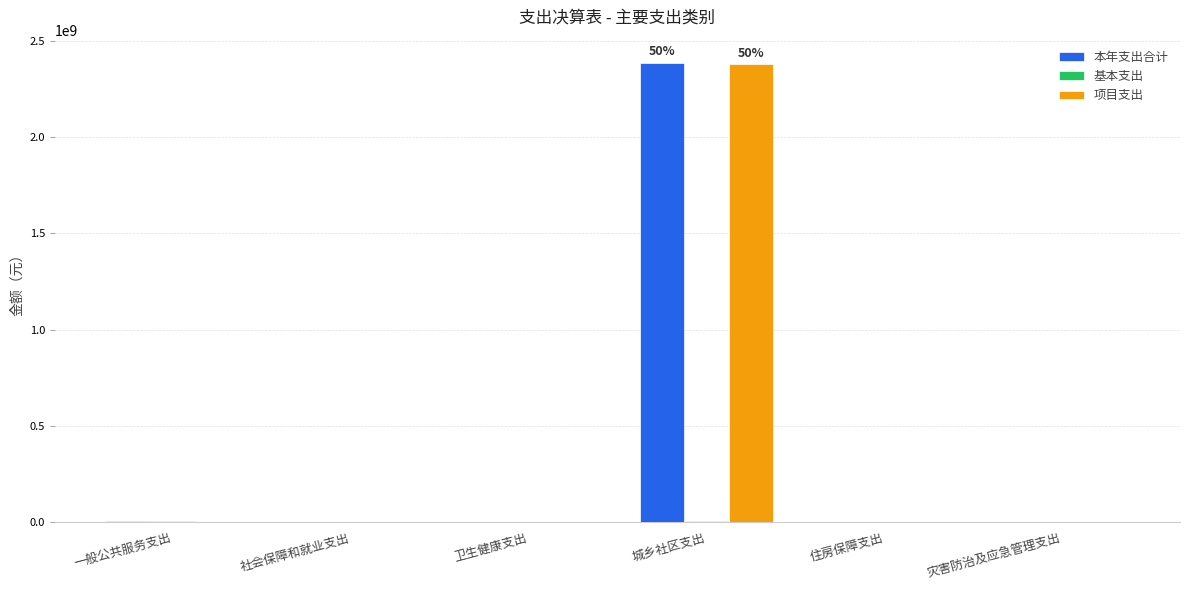

Between 一般公共服务支出 and 城乡社区支出, which series saw the biggest shift?

本年支出合计